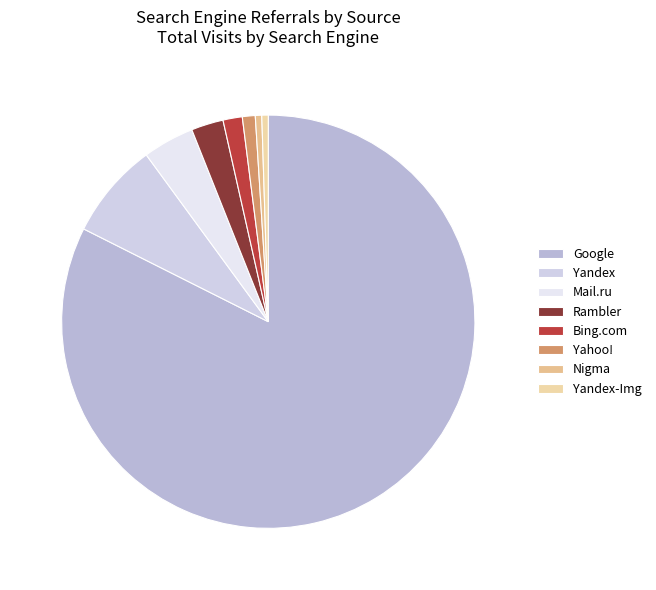

To the nearest percent, what percentage of the pie is Yandex?

8%